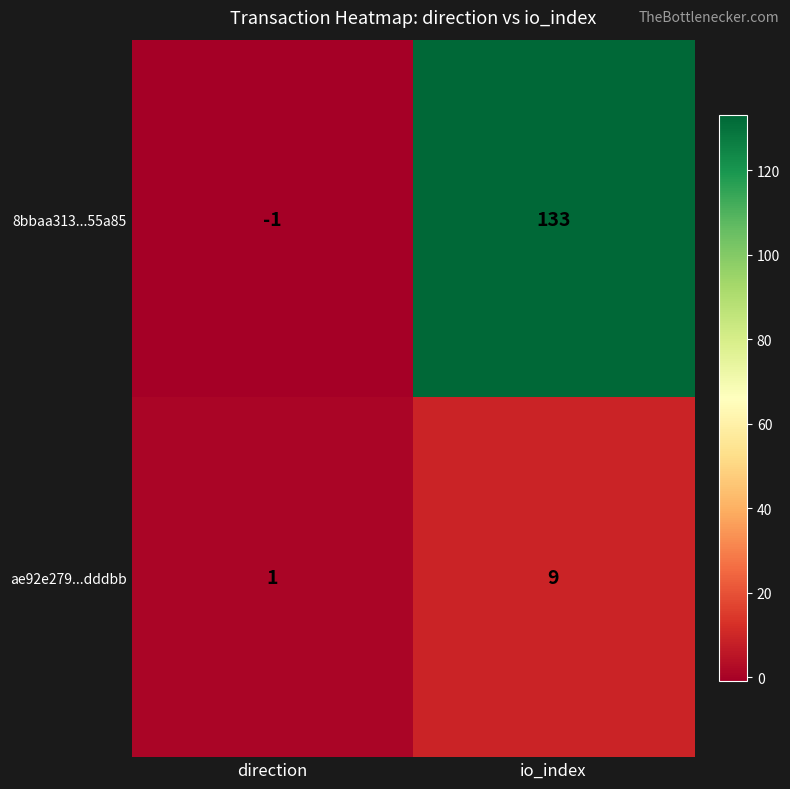

What is the difference between the ae92e279...dddbb values at io_index and direction?

8